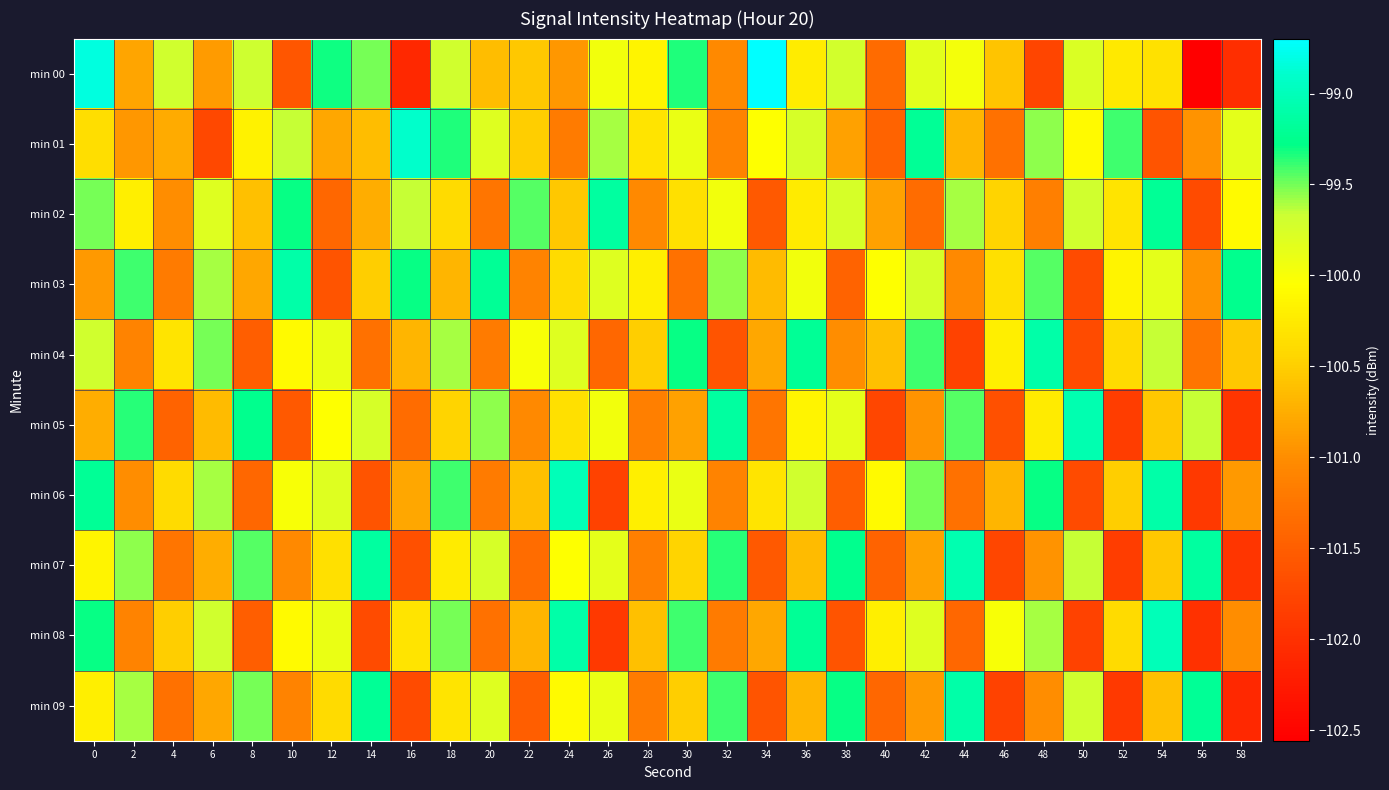

Which category has the highest value across all series?

34